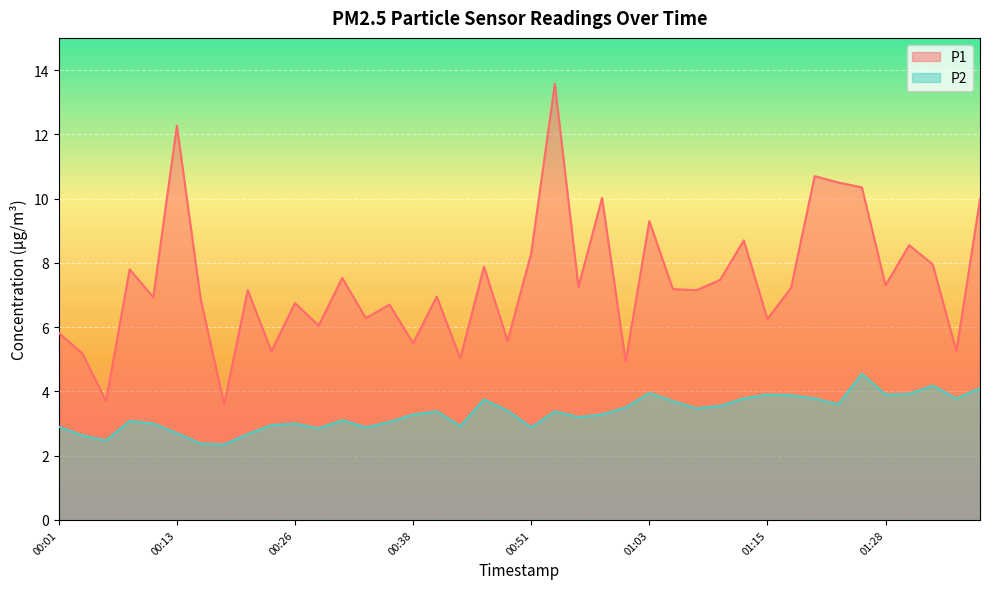

What is the sum of the P2 values at 01:08 and 00:21?

6.1